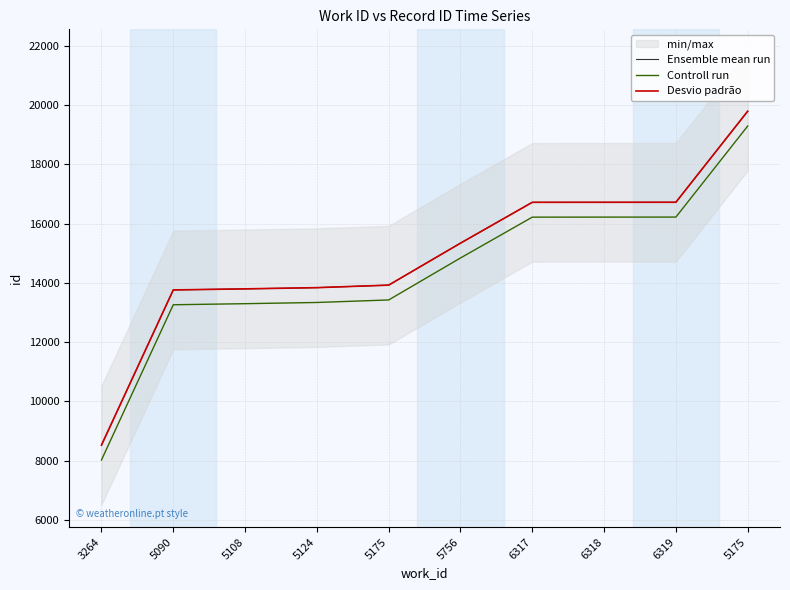

How many series are shown in this chart?

3